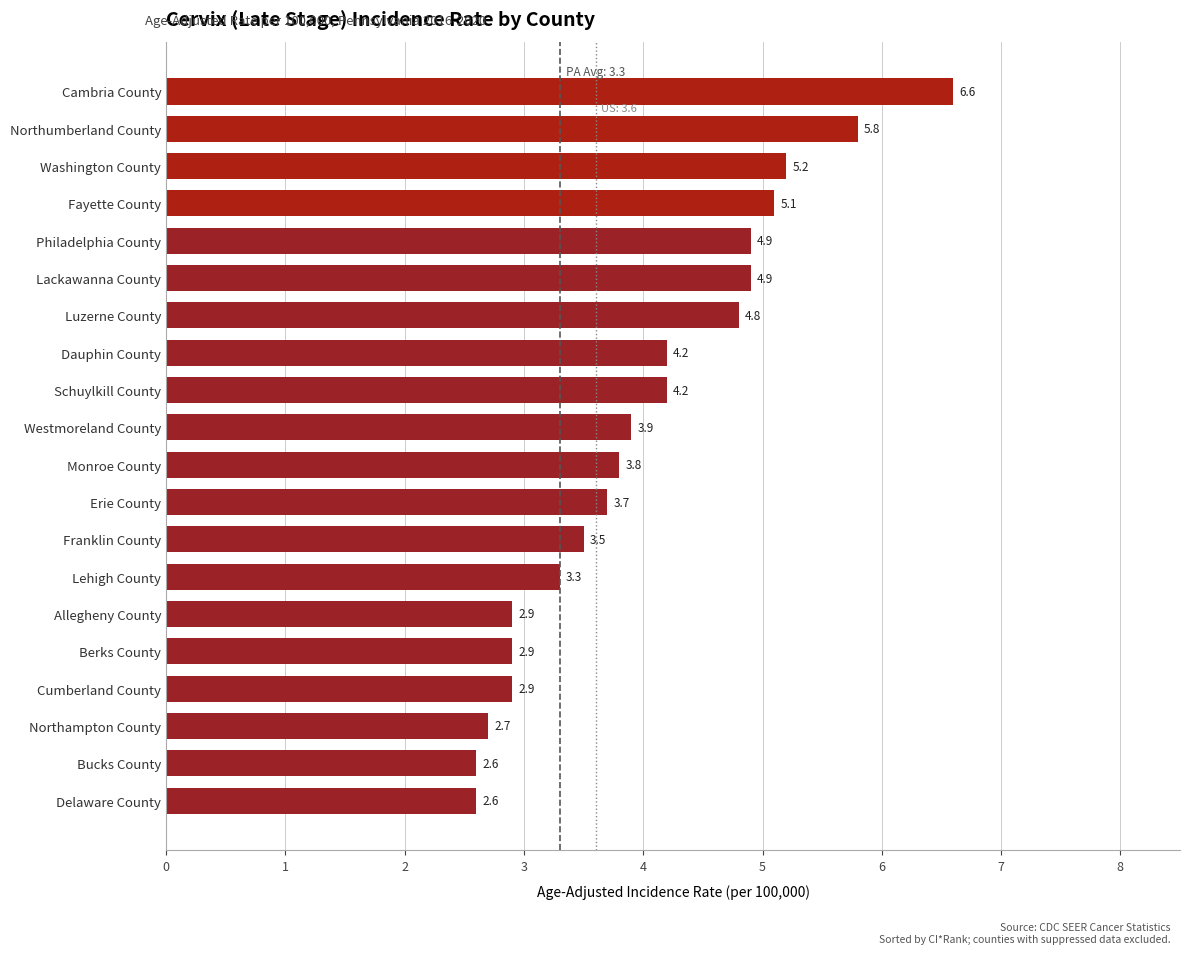

What is the difference between the values at Westmoreland County and Northampton County?

1.2